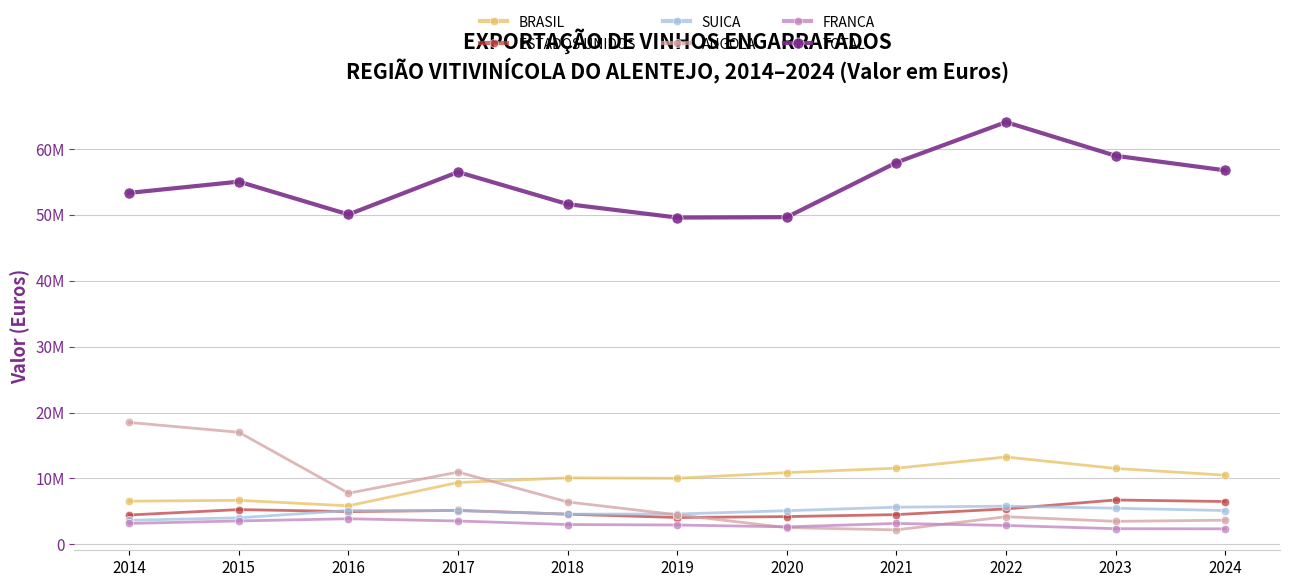

Read the TOTAL value at 2018.

51633529